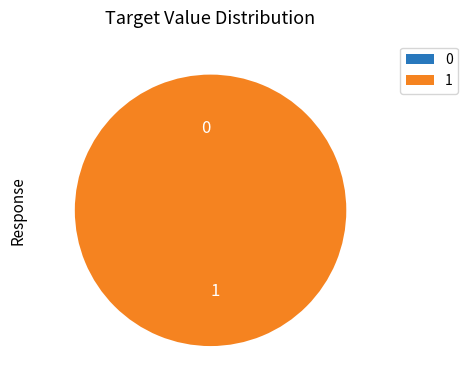

What is the change in value from 0 to 1?

+1